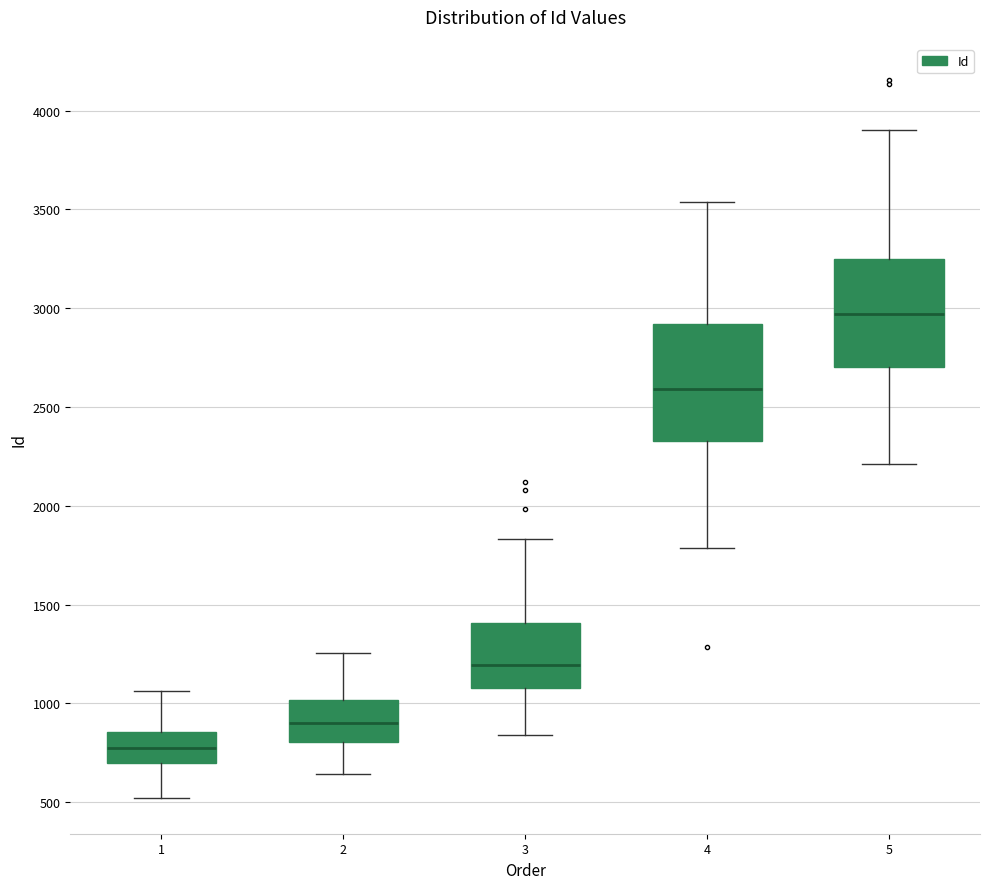

Reading left to right, read every box against the y-axis: the position of its median line, the range the box covers, and the ends of its whiskers. The values are not printed on the chart, so give them approximately, as read against the axis.

1: median 800, box 700 to 850, whiskers 500 to 1050
2: median 900, box 800 to 1000, whiskers 650 to 1250
3: median 1200, box 1100 to 1400, whiskers 850 to 1850
4: median 2600, box 2350 to 2900, whiskers 1800 to 3550
5: median 2950, box 2700 to 3250, whiskers 2200 to 3900